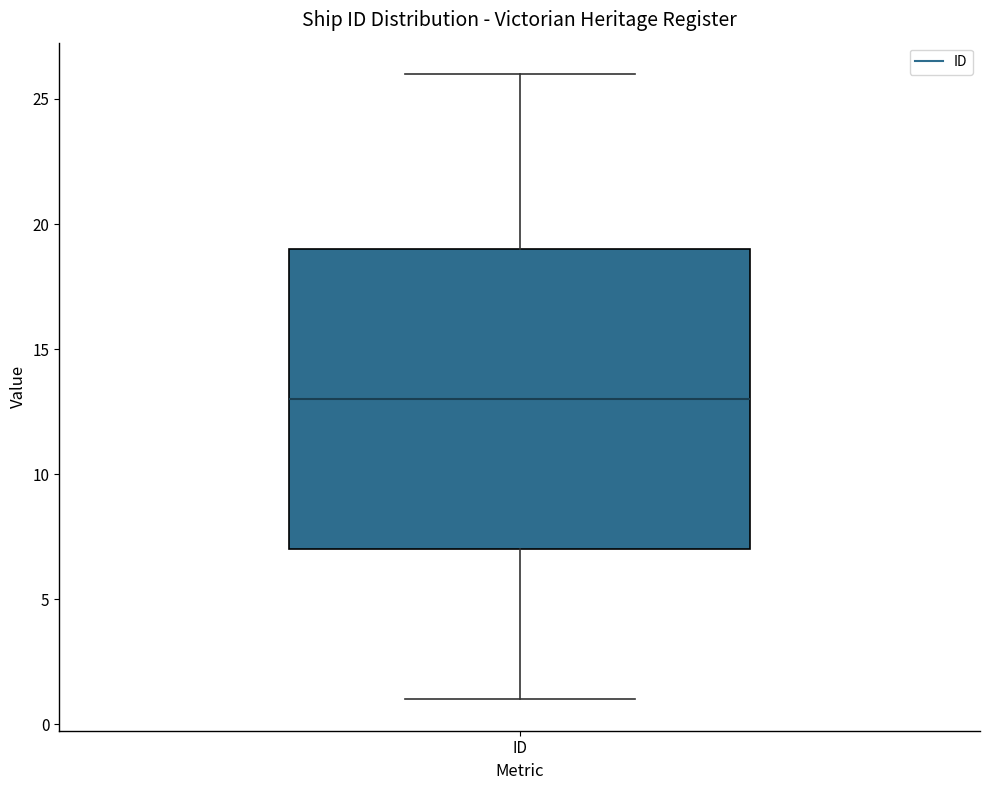

Transcribe this box plot: give where the median line is, the range the box spans, and where the two whiskers end, as read against the y-axis. The values are not printed on the chart, so give them approximately, as read against the axis.

median 13, box 7 to 19, whiskers 1 to 26